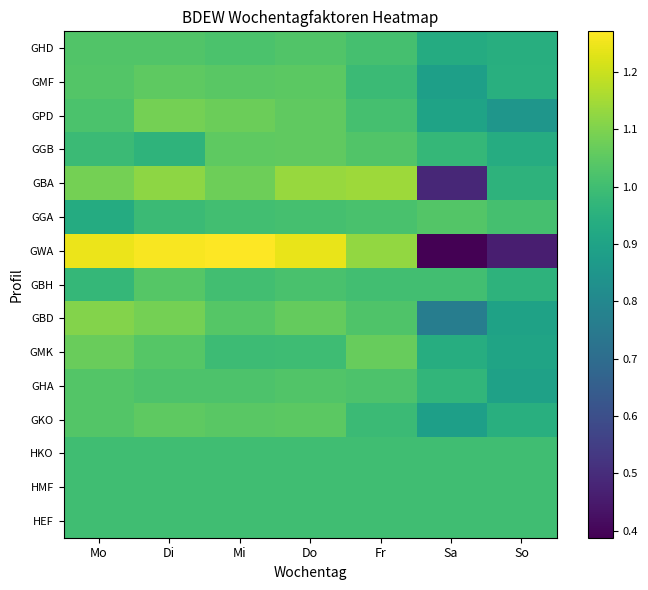

At which category is the sum across all series the highest?

Di